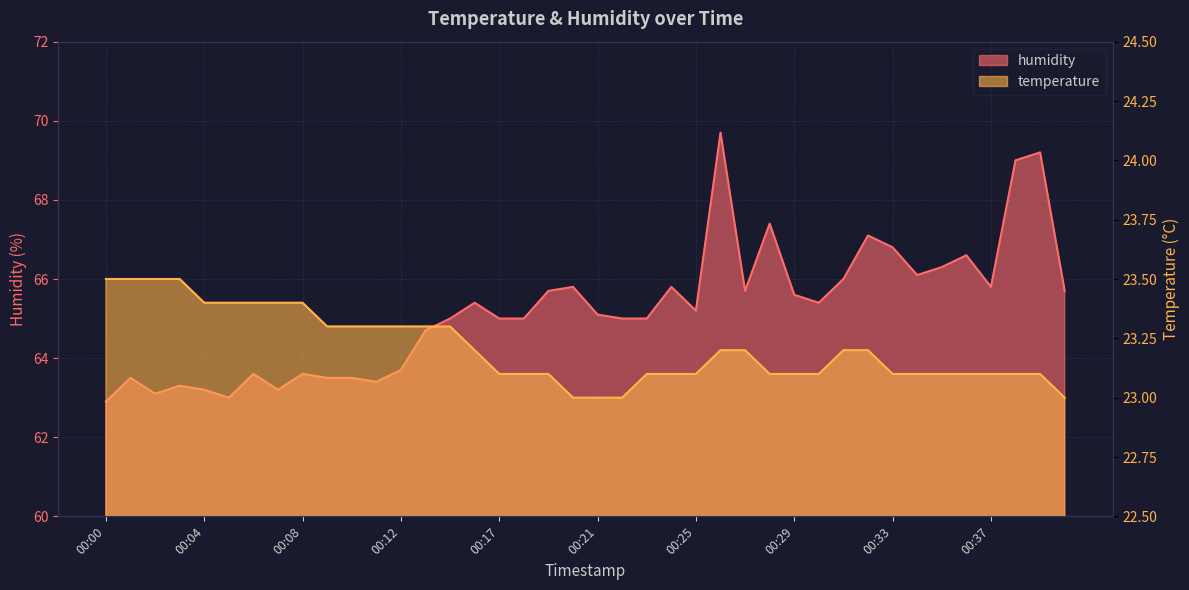

What are all the series names shown in the legend?

humidity, temperature